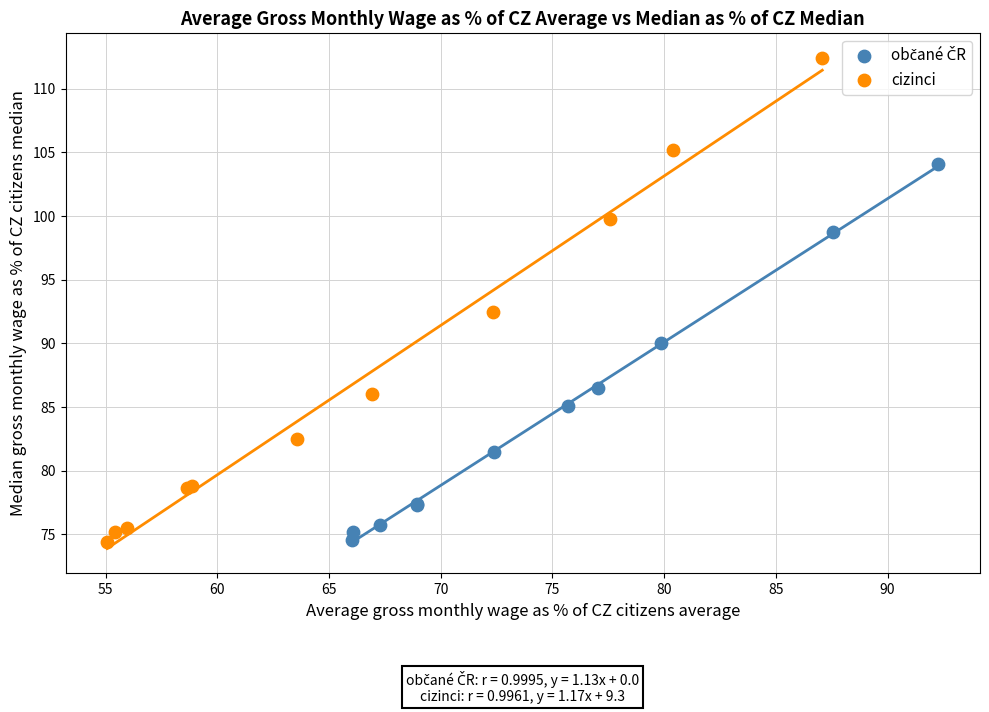

Which series has the widest spread of Y values?

cizinci